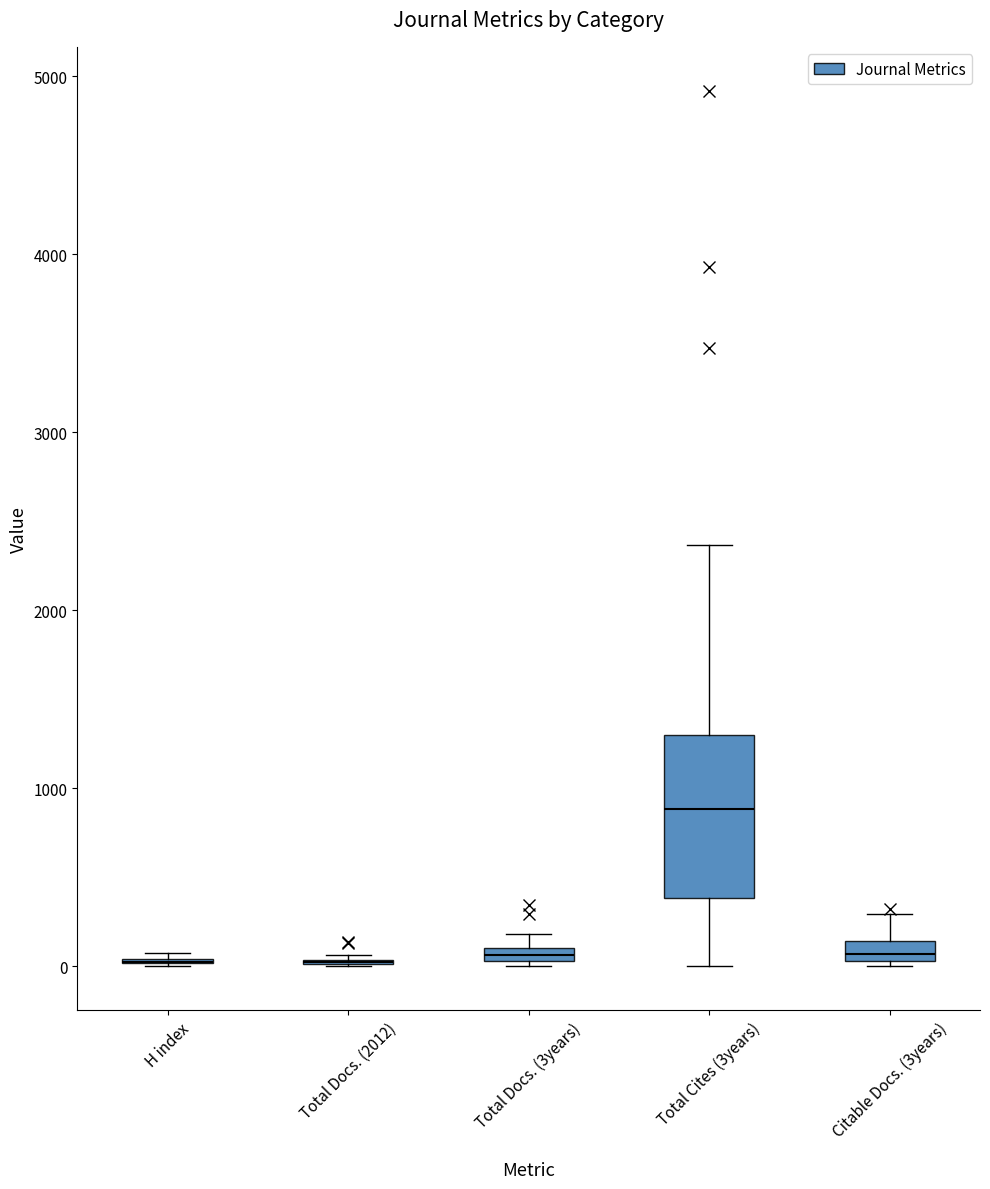

Which box is the tallest, from its lower edge to its upper edge?

Total Cites (3years)